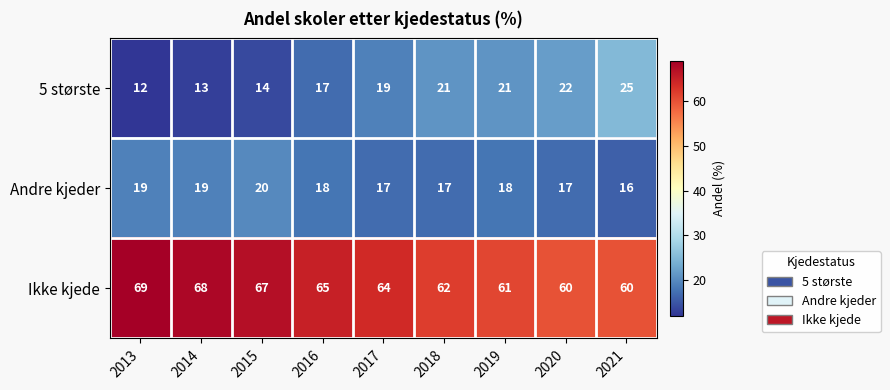

How many data points does each series have?

9